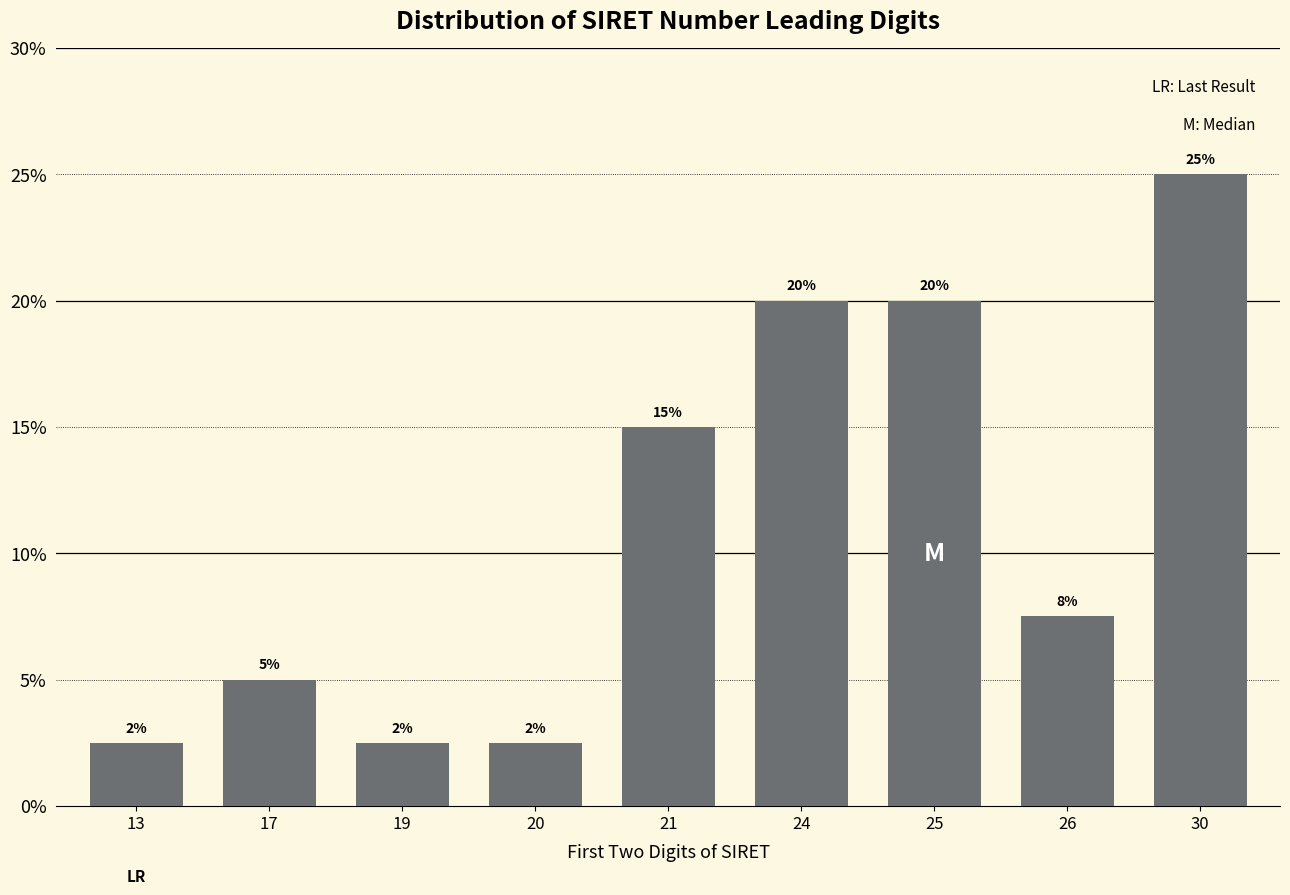

Where does the data first go above 7?

21